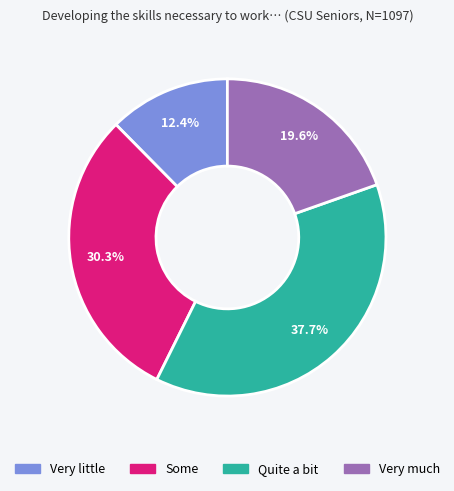

To the nearest percent, what is the average slice percentage?

25%